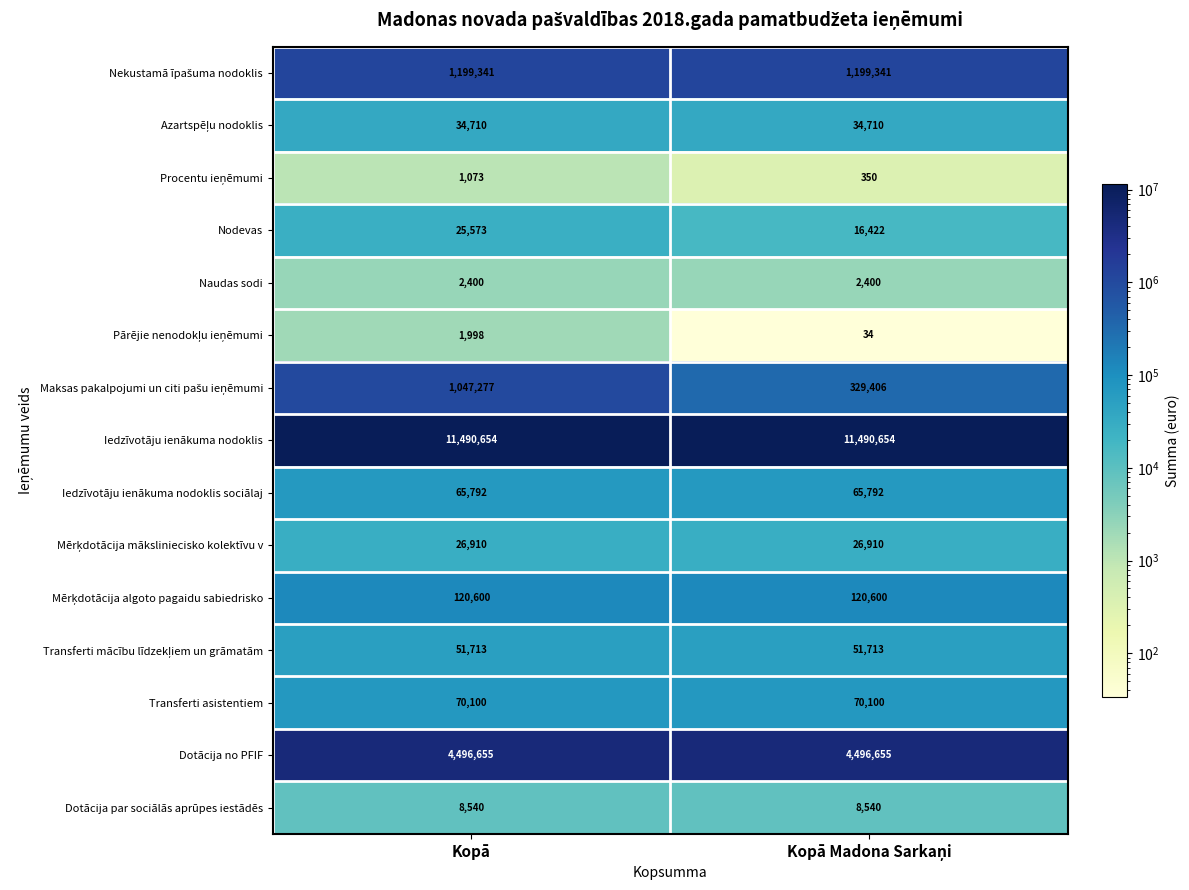

The Iedzīvotāju ienākuma nodoklis sociālaj series shows 13239 at Kopā. True or false?

False